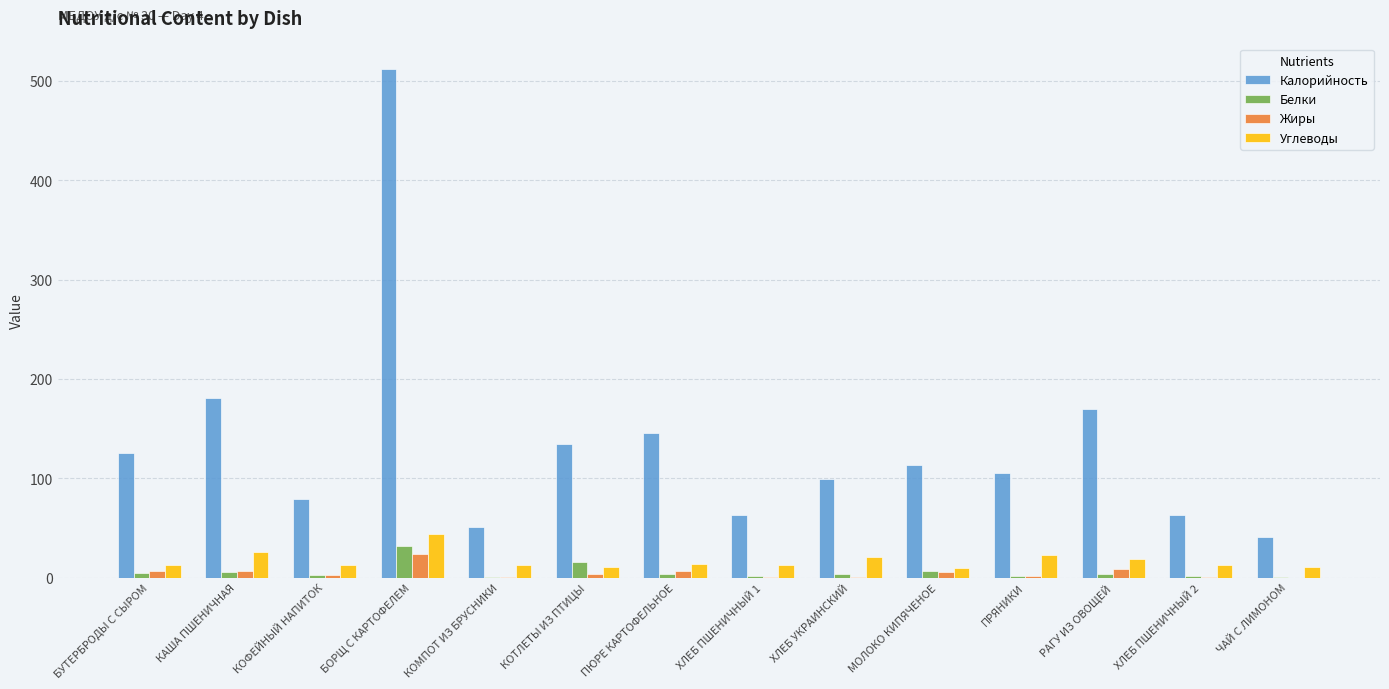

How many groups of bars are there?

14